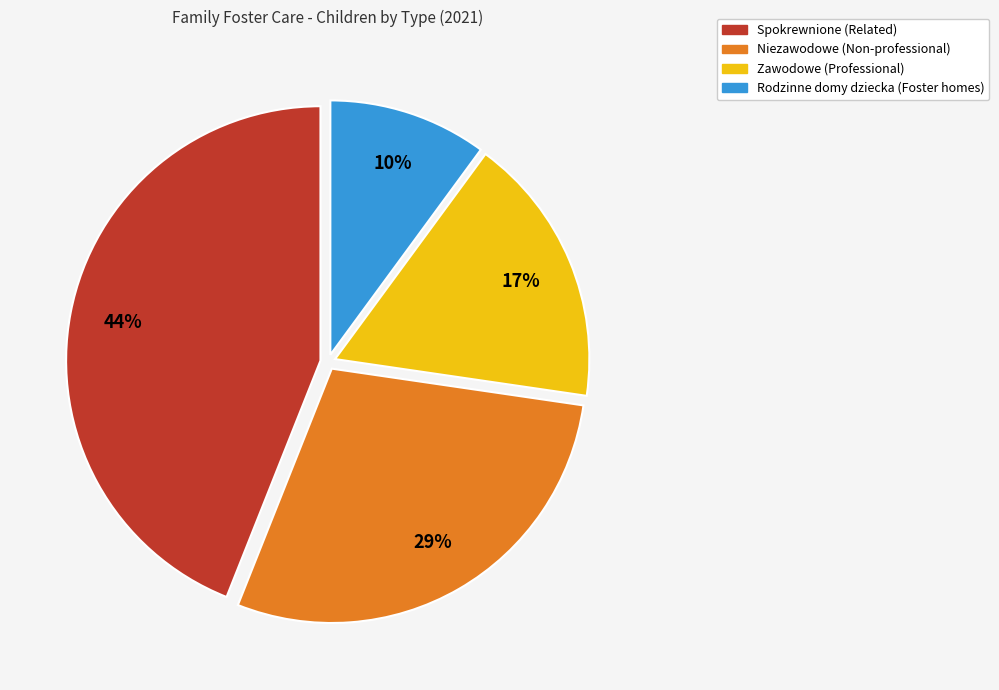

Count the number of slices in the pie.

4